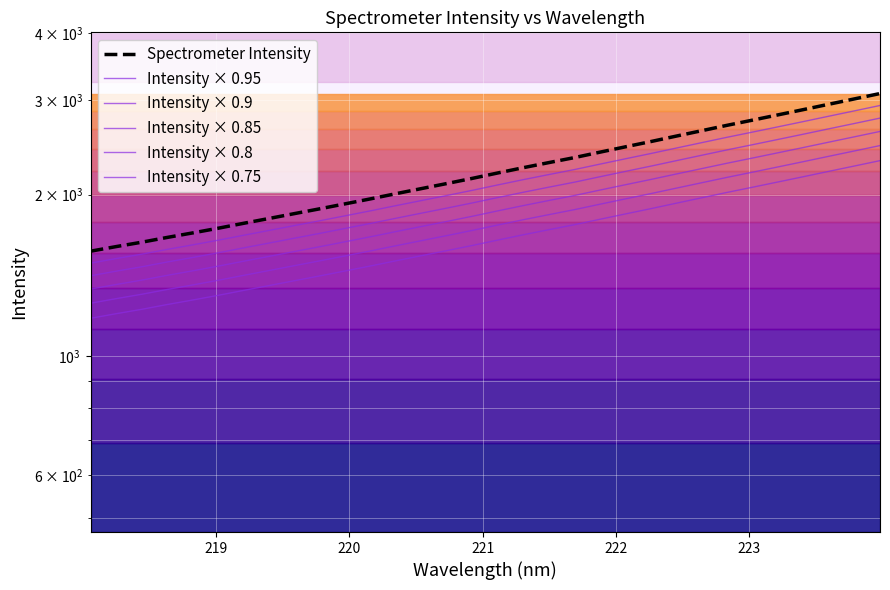

True or false: Intensity × 0.75 has more than 1 interior local peaks.

False